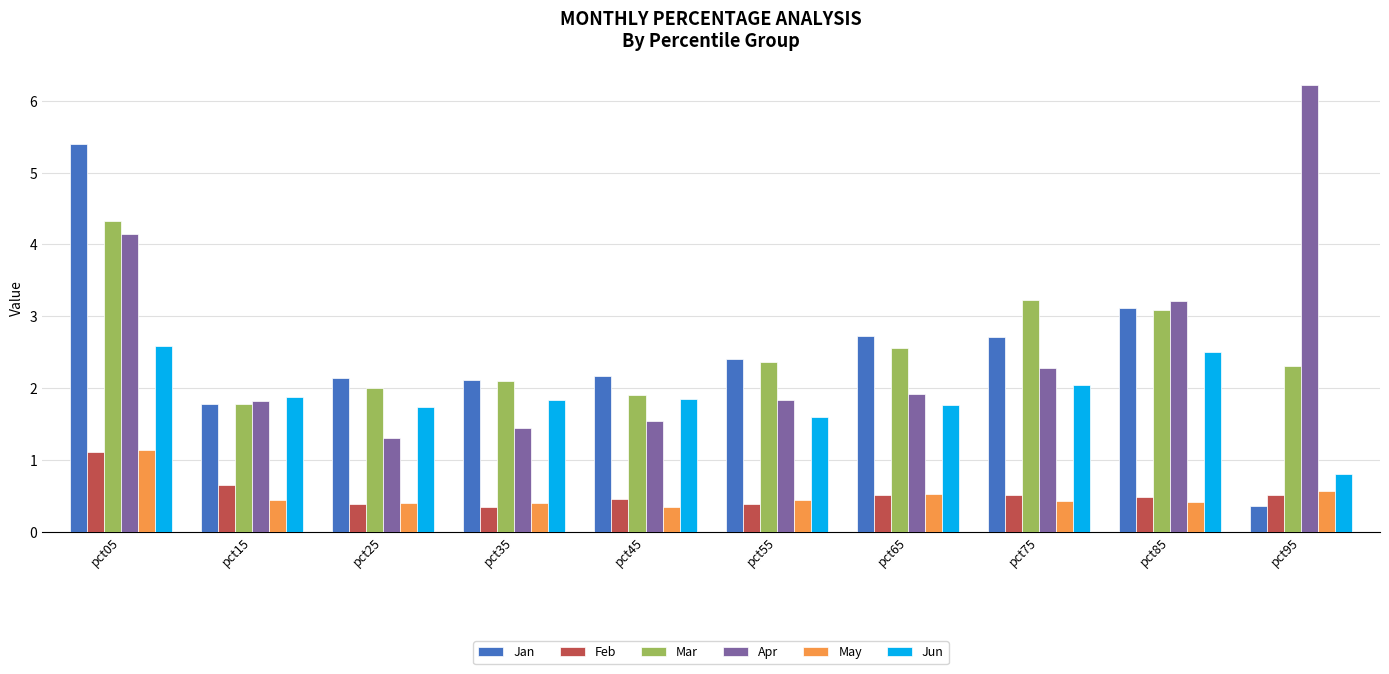

Does the chart contain stacked bars?

No